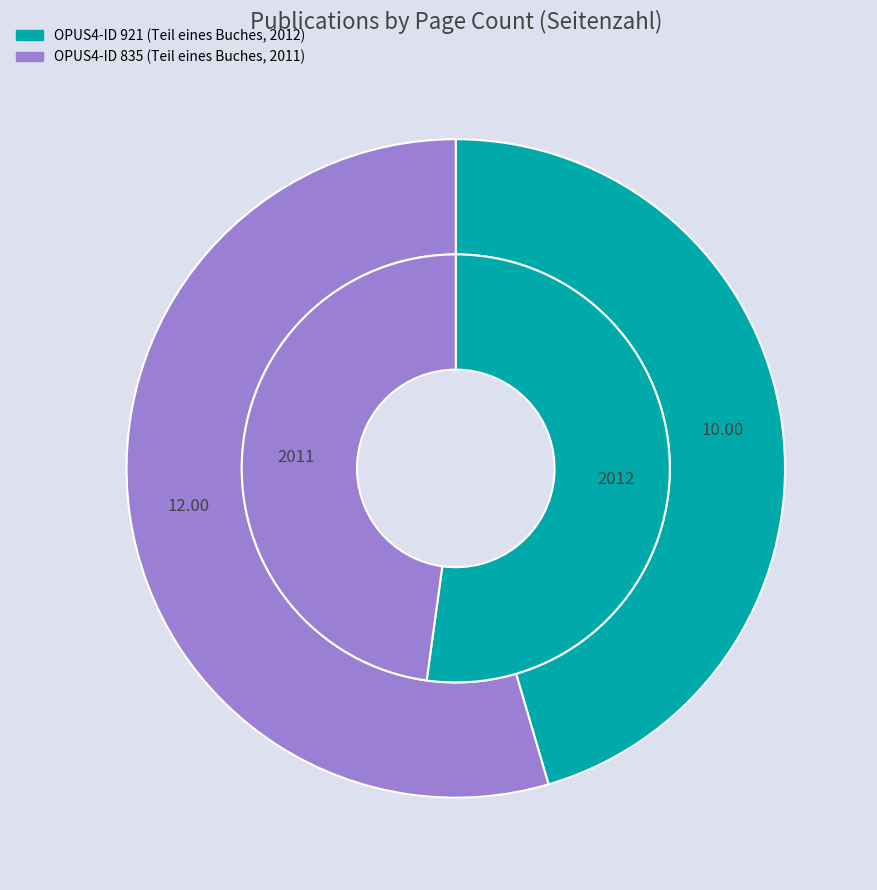

Count the number of slices in the pie.

2